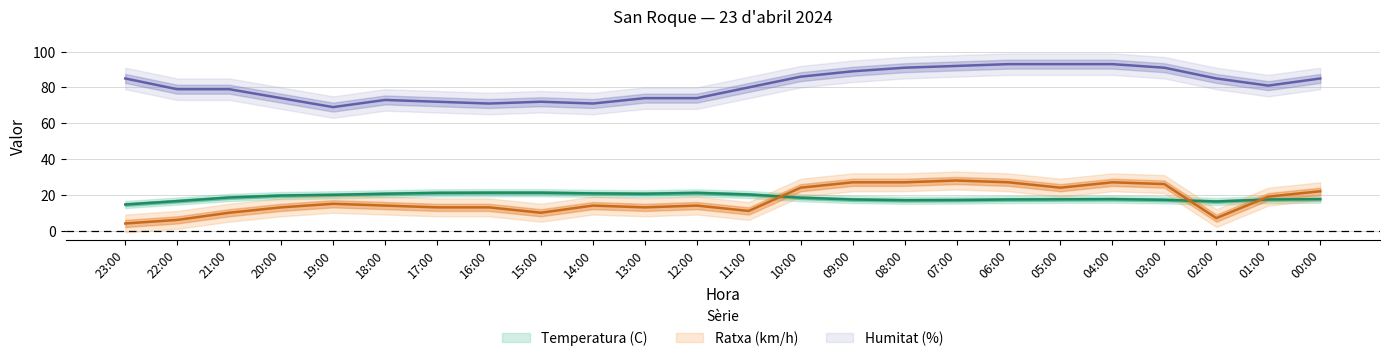

The value of Ratxa (km/h) at 10:00 is 24.0. True or false?

True